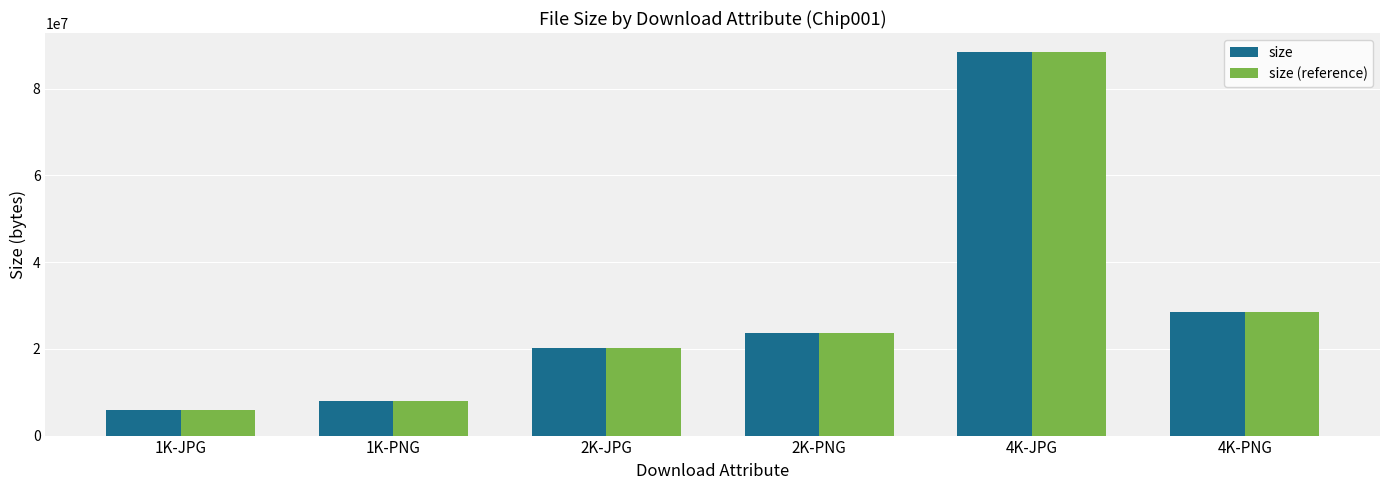

Reading right to left, extract all data points from this chart.

size: 4K-PNG=28598973	4K-JPG=88370334	2K-PNG=23574137	2K-JPG=20190637	1K-PNG=8034611	1K-JPG=5959917
size (reference): 4K-PNG=28598973	4K-JPG=88370334	2K-PNG=23574137	2K-JPG=20190637	1K-PNG=8034611	1K-JPG=5959917